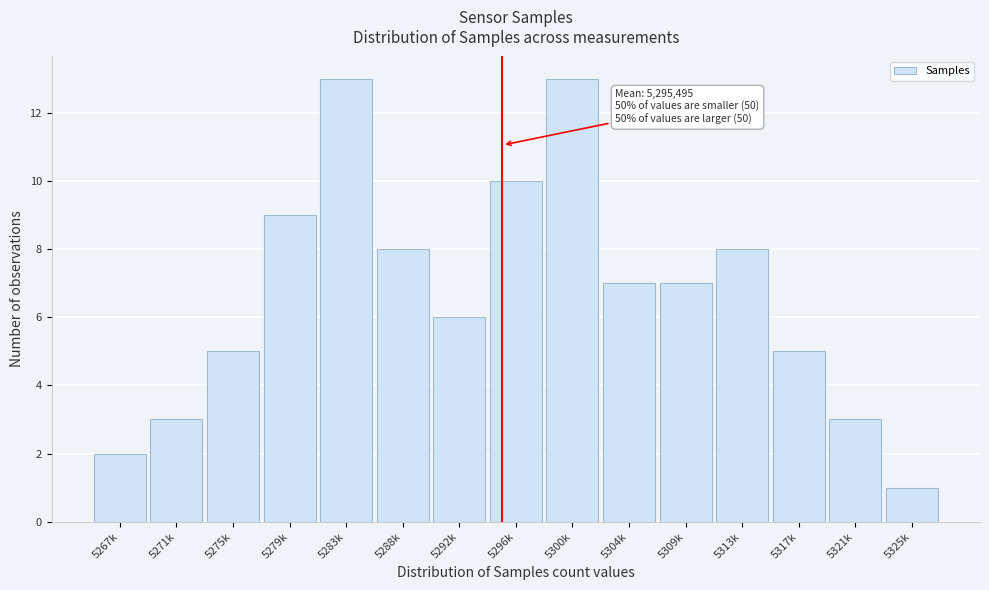

Reading left to right, extract all data points from this chart.

2	3	5	9	13	8	6	10	13	7	7	8	5	3	1